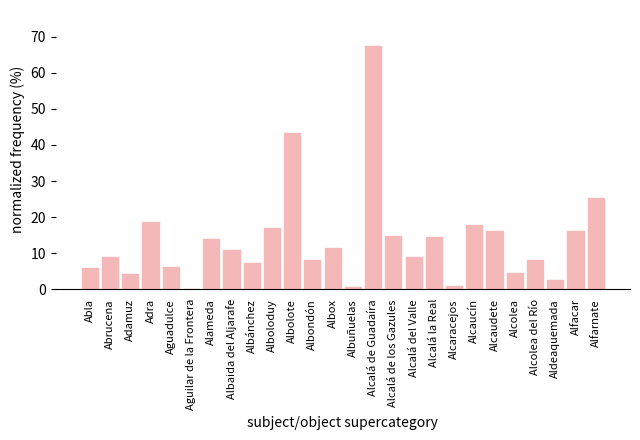

What is the difference between the values at Alcolea and Alcaucín?

13.2